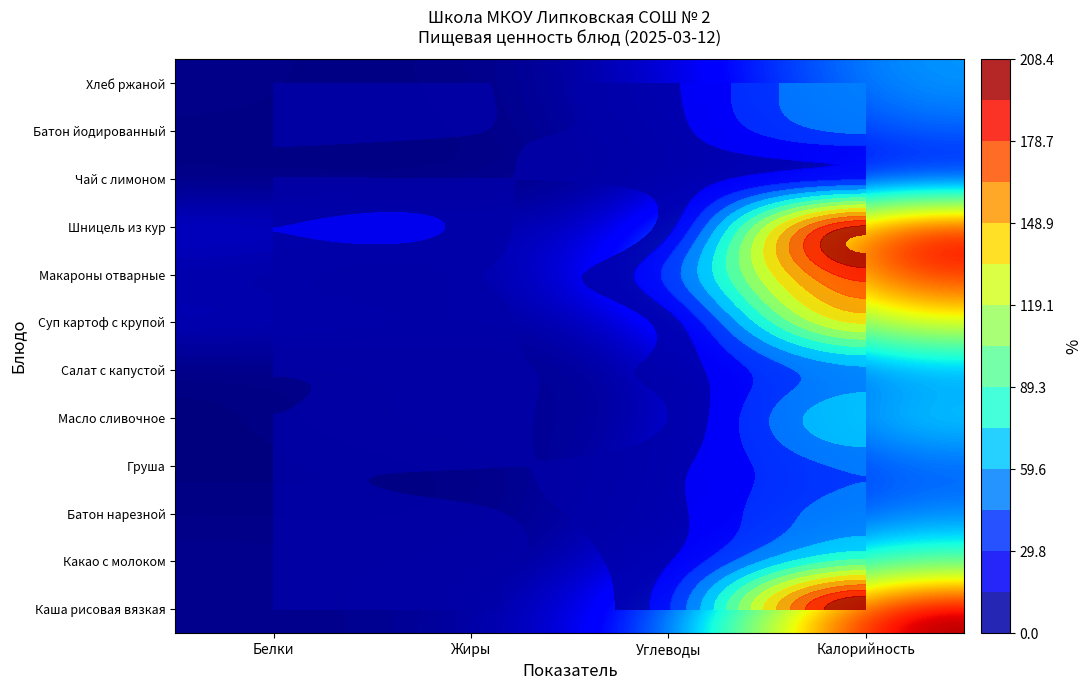

Is it true that Каша рисовая вязкая equals 1.8 at Жиры?

False